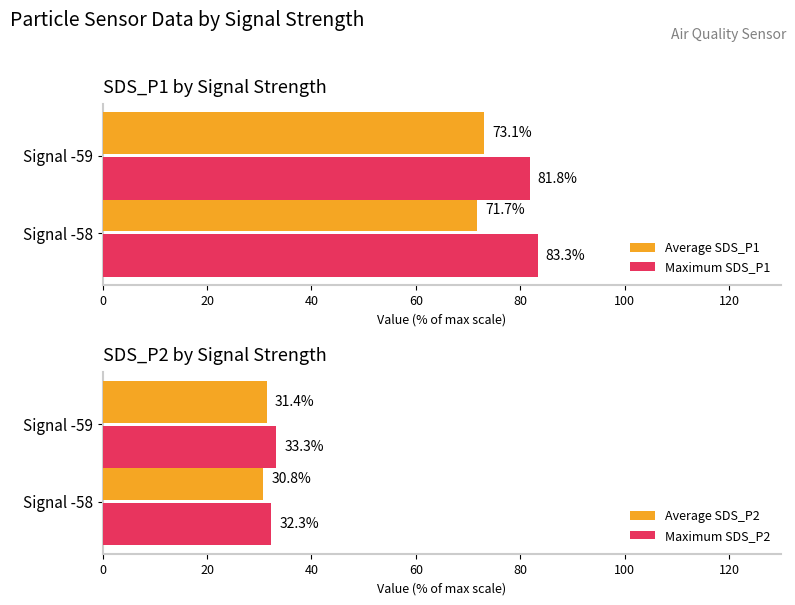

What is the value of the Maximum SDS_P2 bar at the 2nd from the left?

33.3